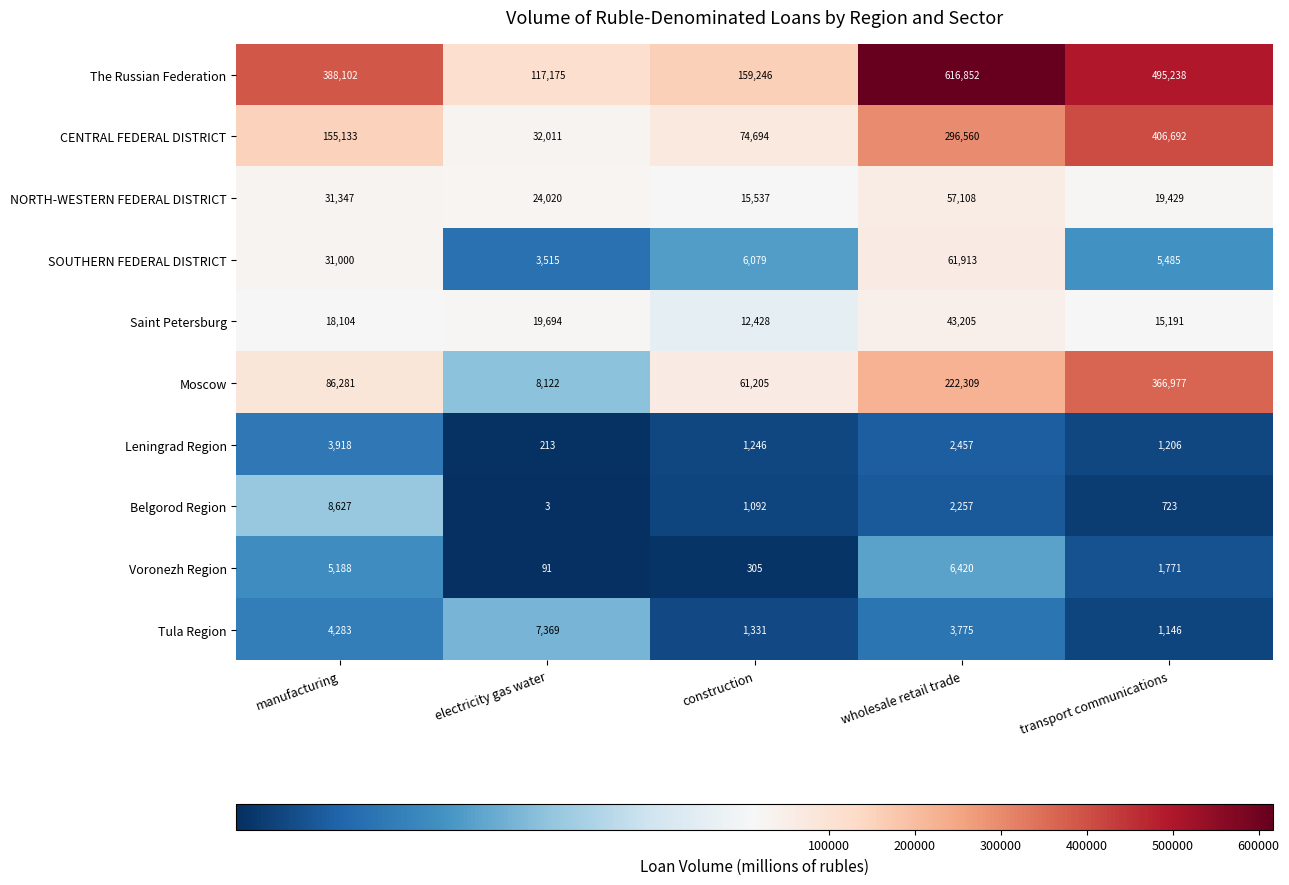

Which series has the largest range (max minus min)?

The Russian Federation